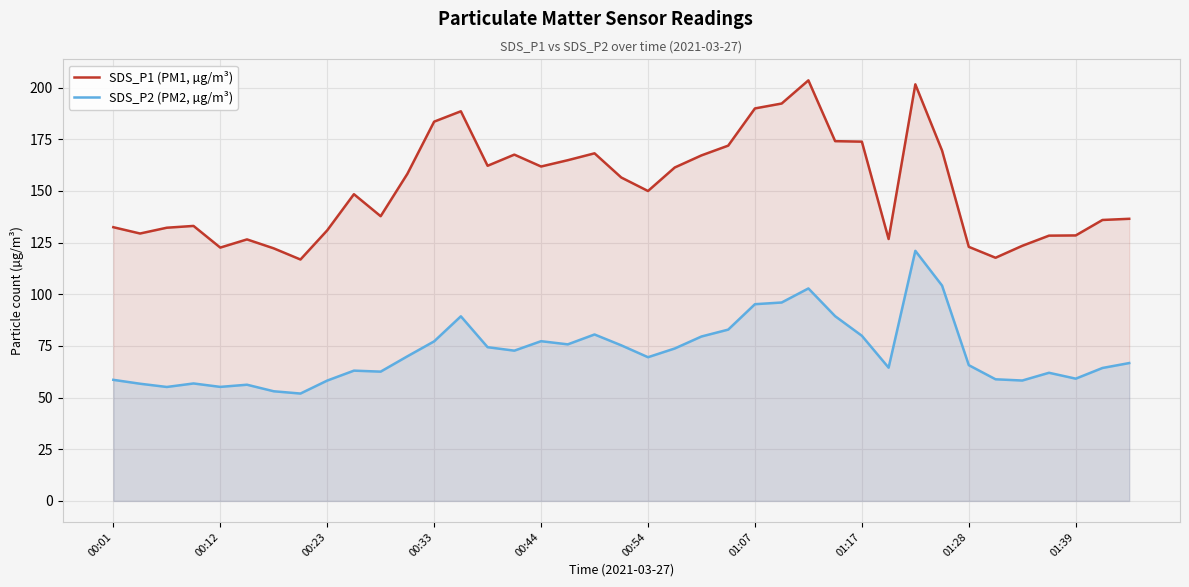

Which series has the largest total across all categories?

SDS_P1 (PM1, µg/m³)